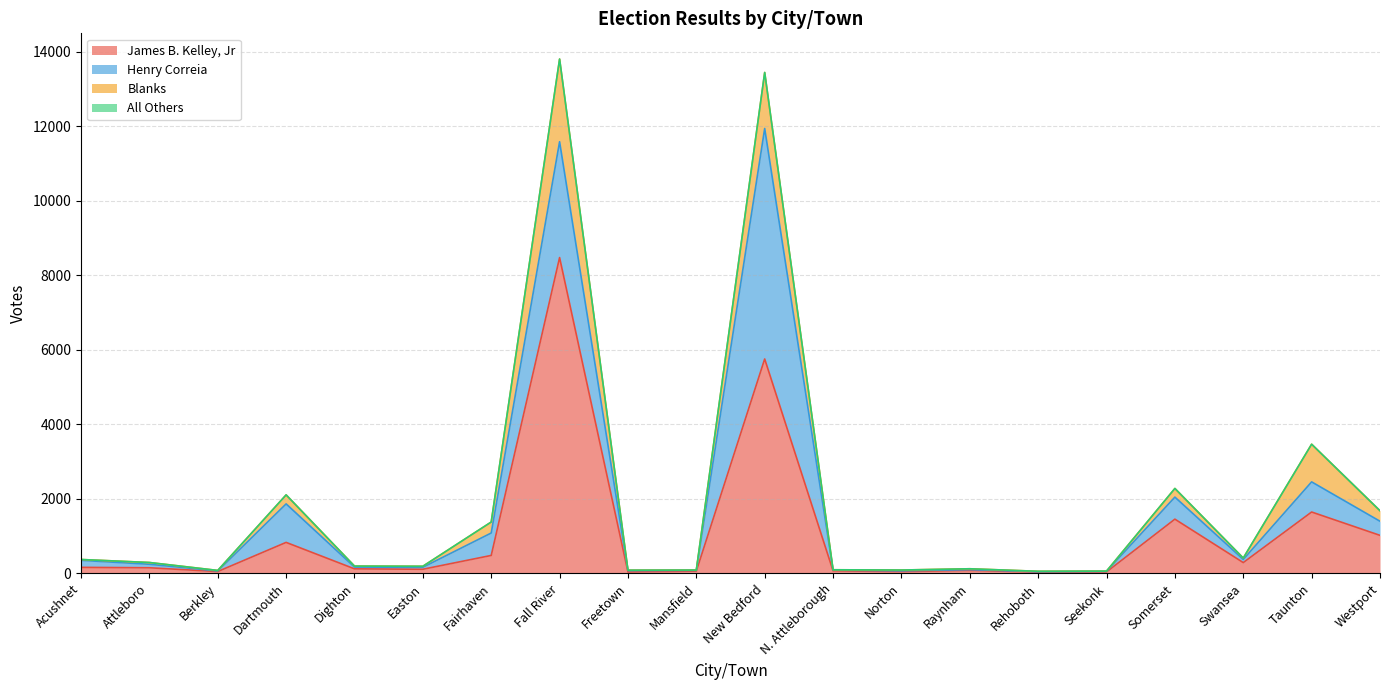

Between Freetown and Swansea, which is larger?

Swansea